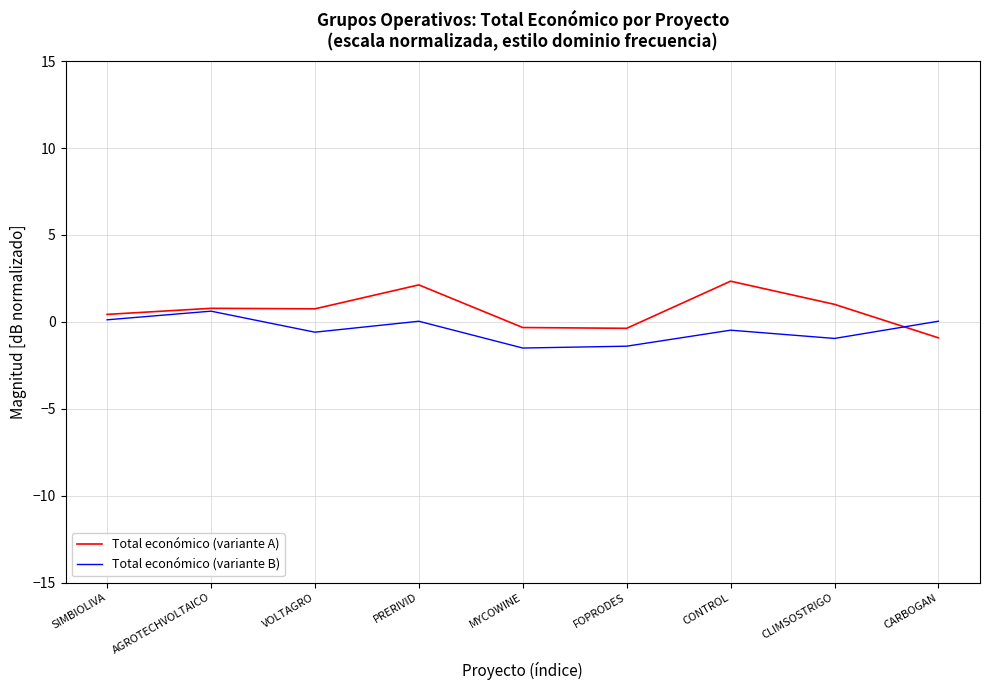

Does the chart display data point markers on the line(s)?

No